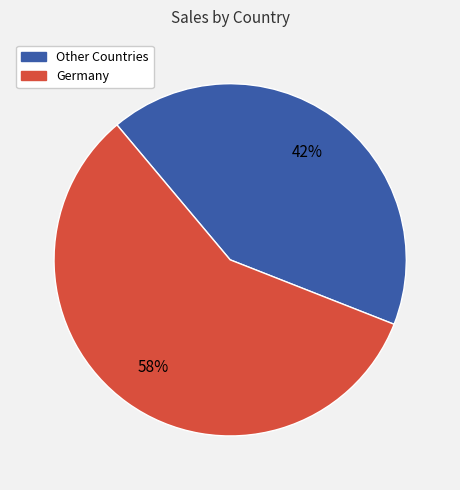

To the nearest percent, what is the average slice percentage?

50%